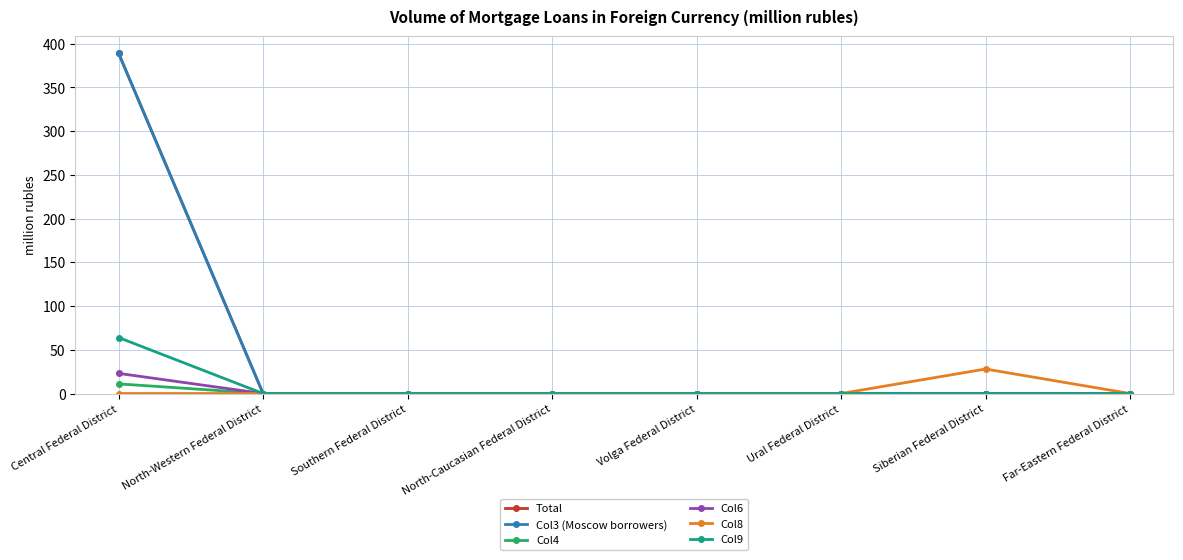

Is this an area chart (filled region under the line)?

No